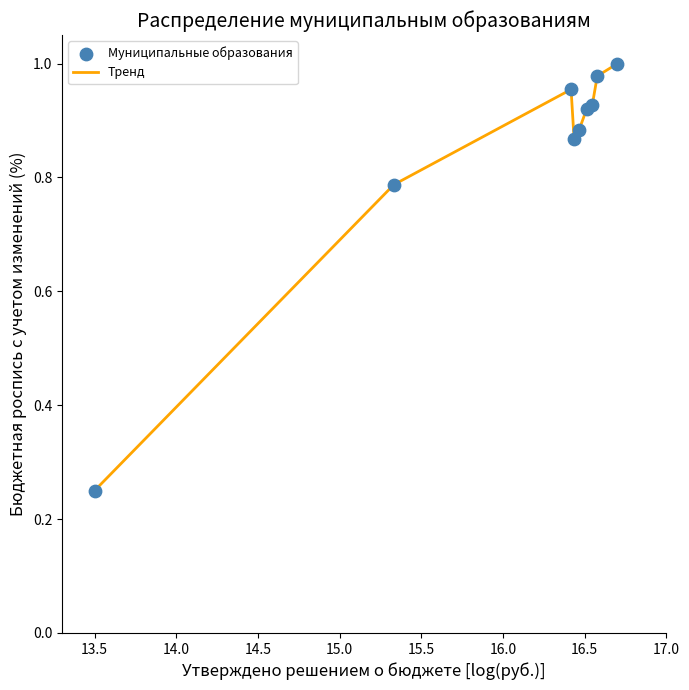

Is this an area chart (filled region under the line)?

No